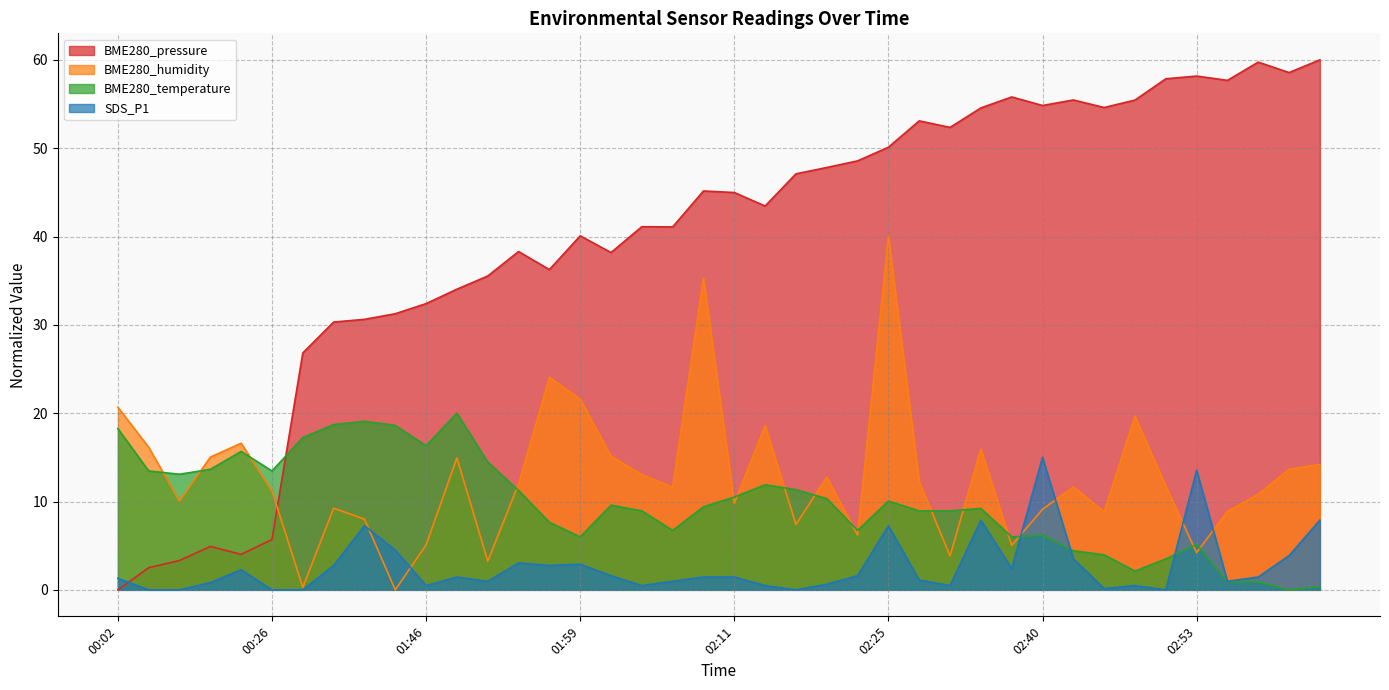

True or false: BME280_pressure and BME280_humidity intersect in this chart.

True